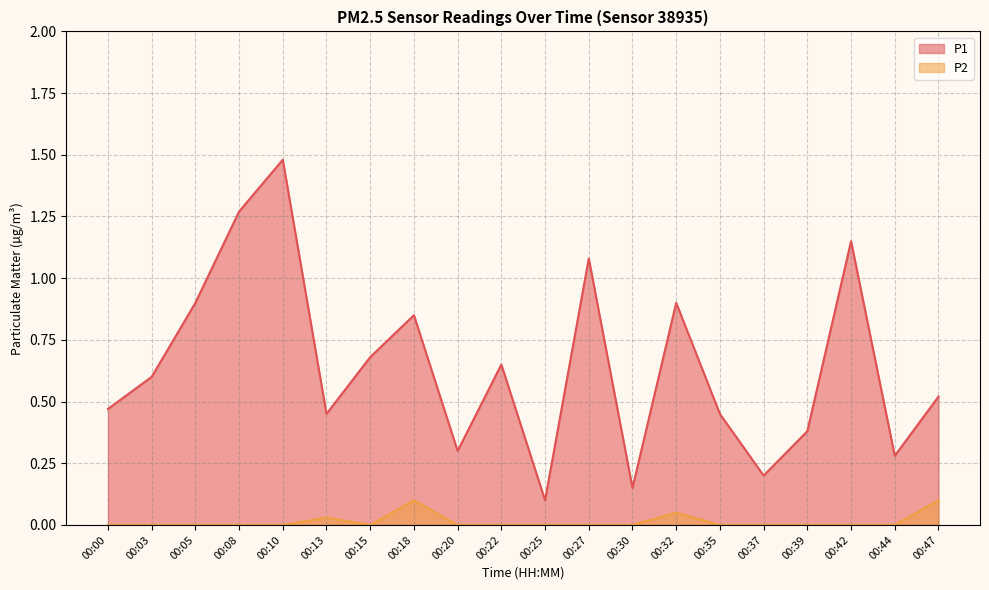

The P1 series shows 0.5 at 00:35. True or false?

True